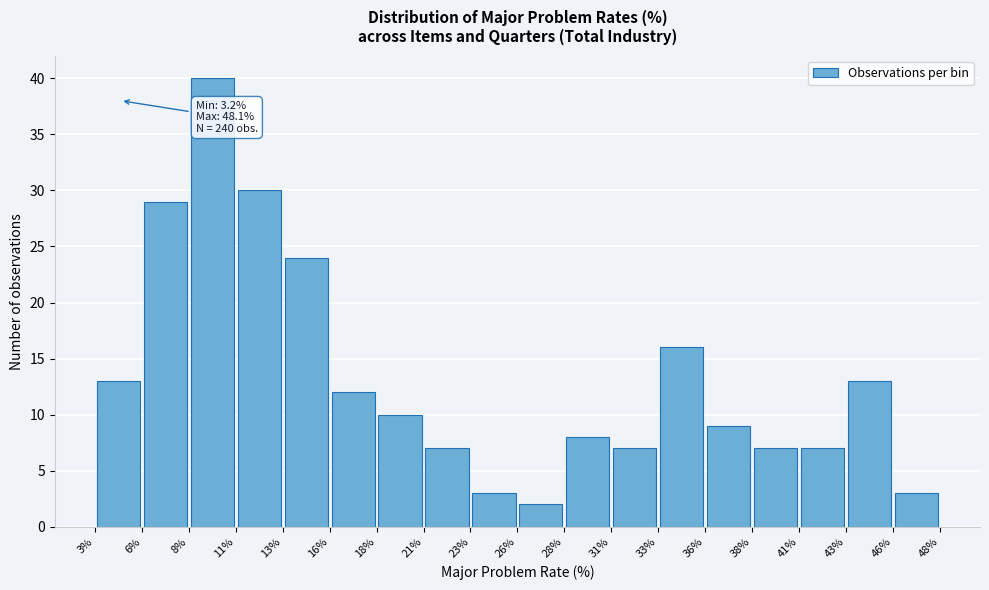

Over which range of the x-axis is the bar tallest?

8% to 11%